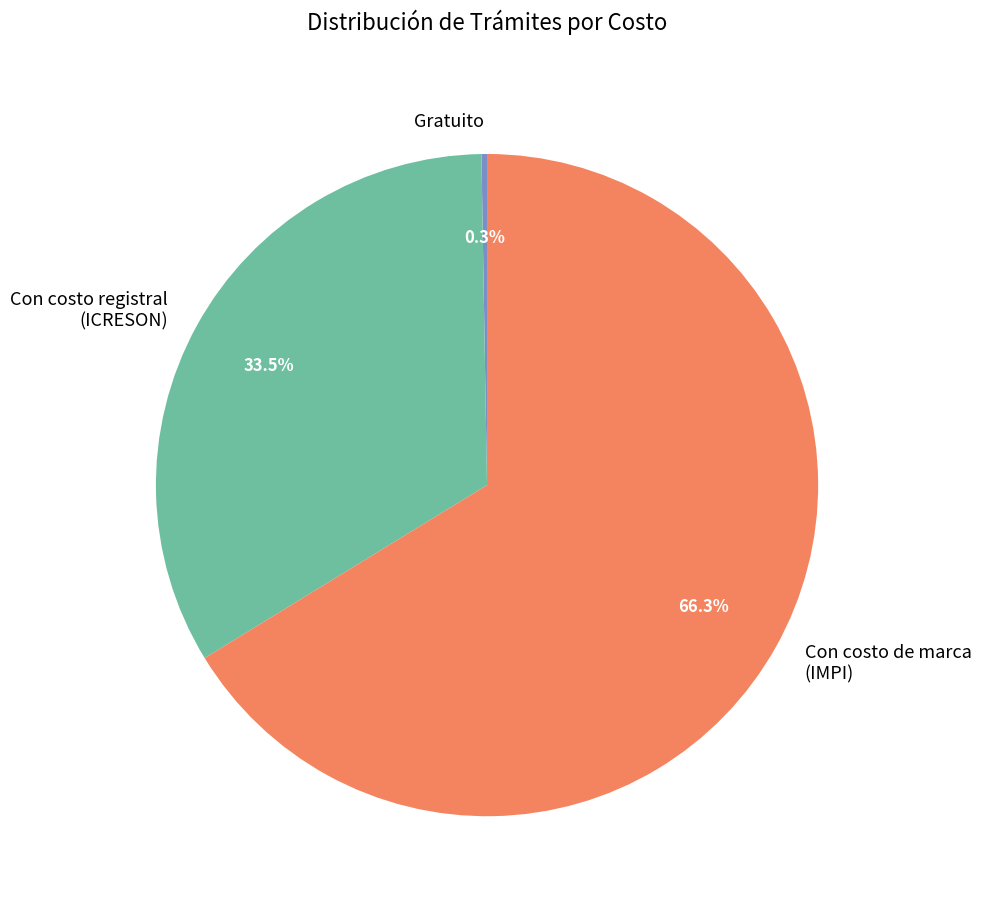

Is the sum of Con costo registral (ICRESON) and Con costo de marca (IMPI) greater than half?

Yes